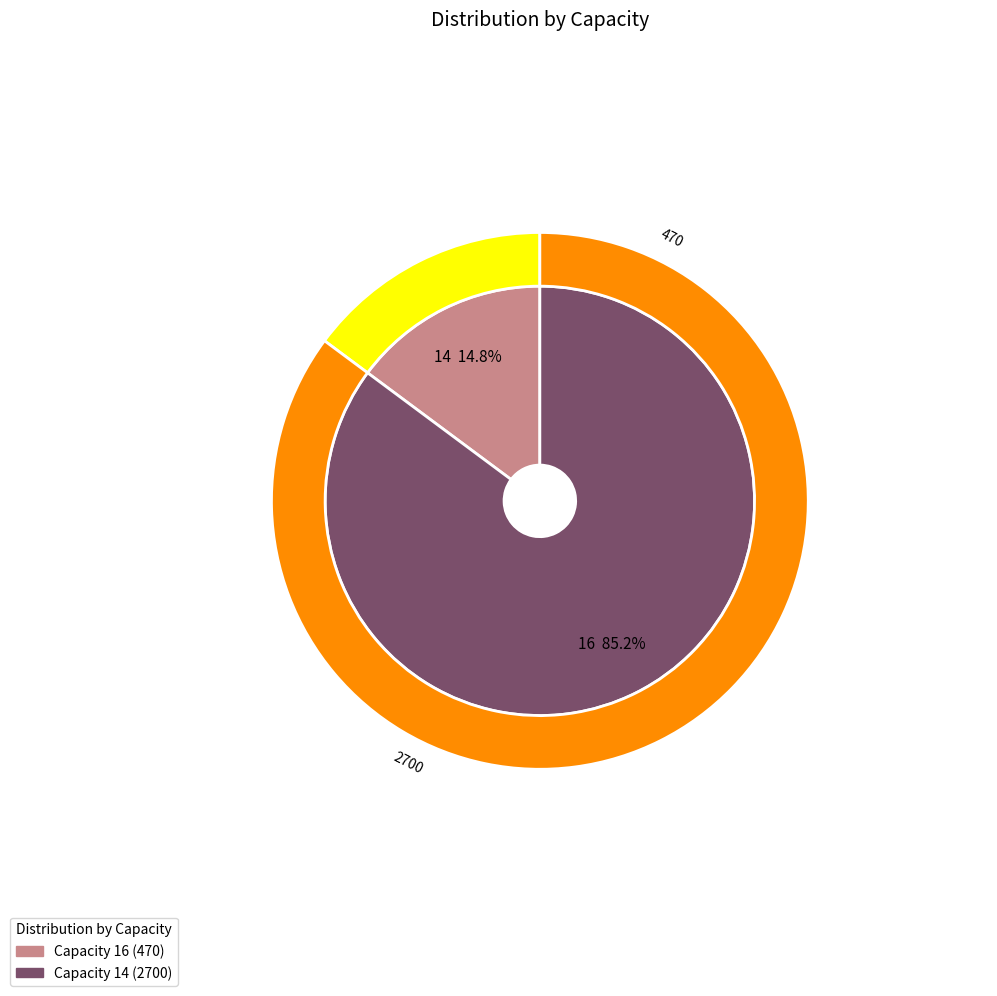

Is it true that 14 is 91% of the pie?

False